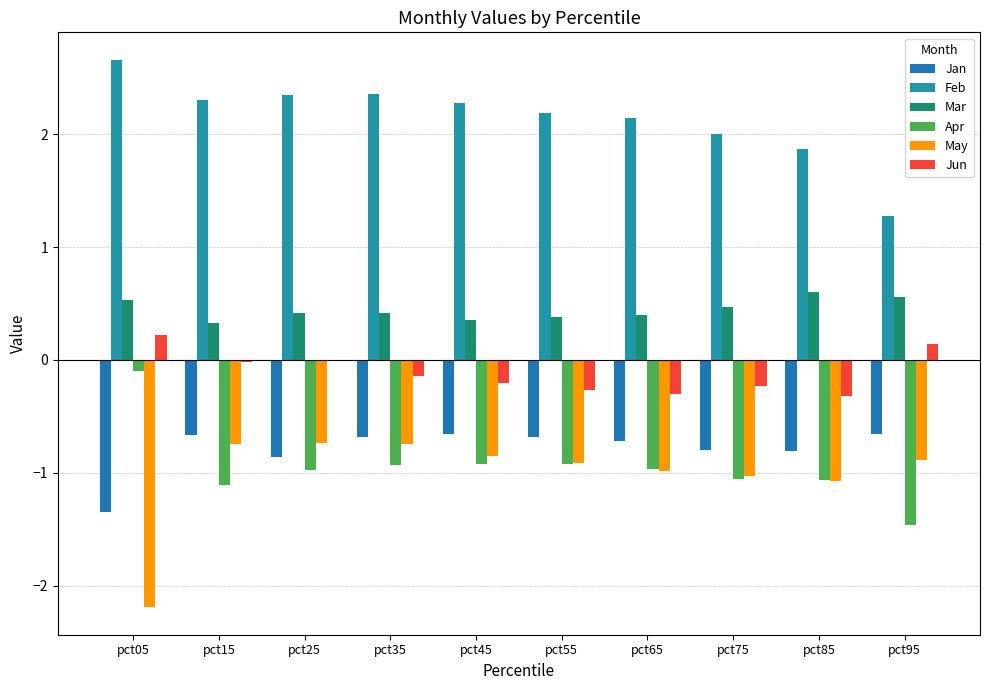

What are all the series names shown in the legend?

Jan, Feb, Mar, Apr, May, Jun